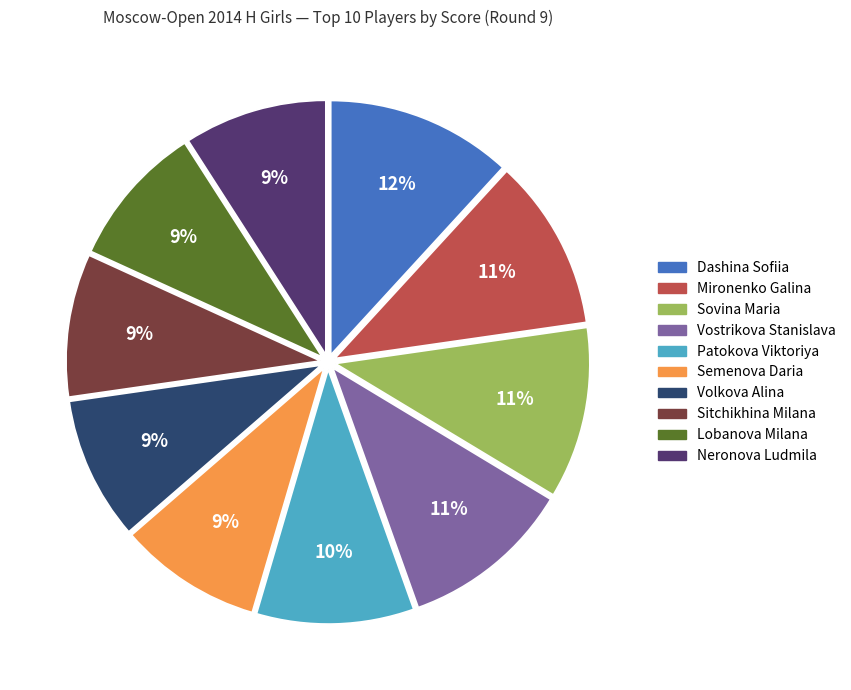

Count the number of slices in the pie.

10